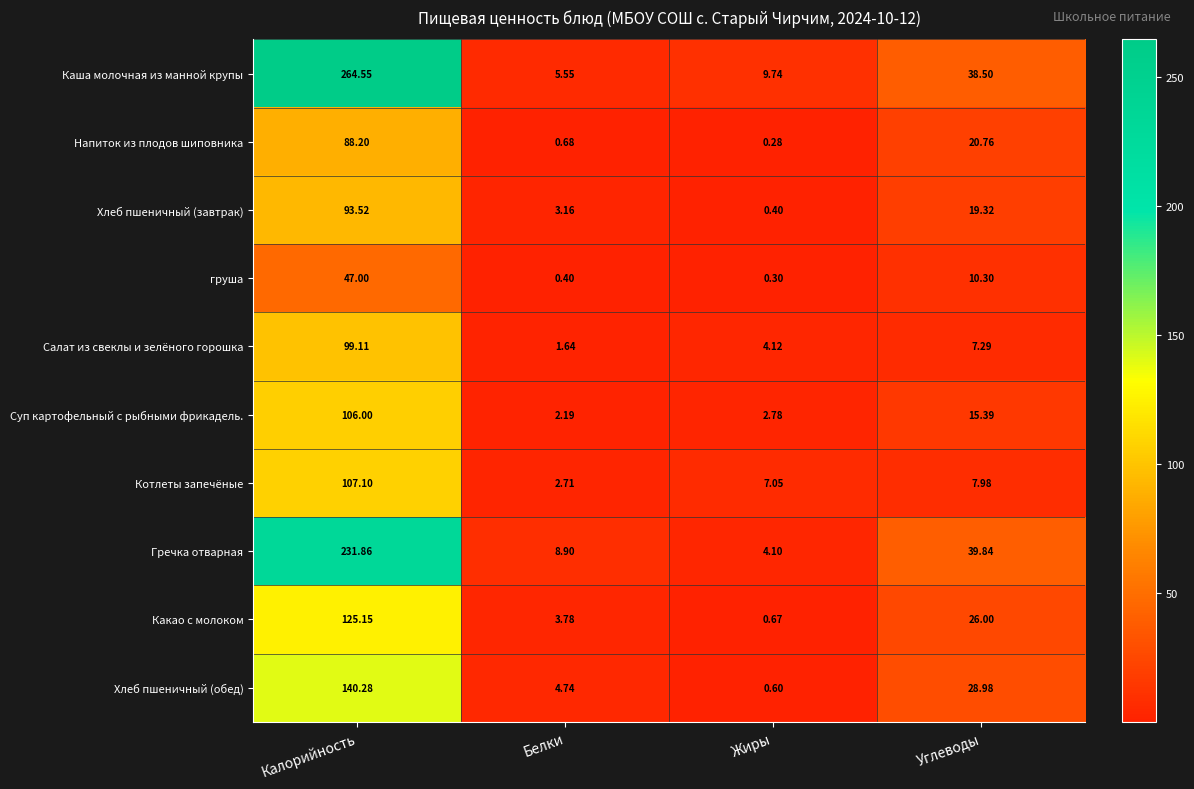

Which category has the highest value across all series?

Калорийность